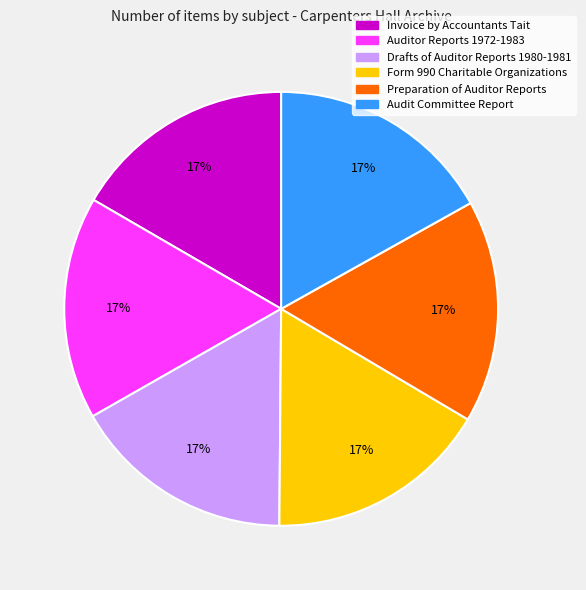

Approximately how many times larger is the value at Form 990 Charitable Organizations compared to Auditor Reports 1972-1983?

1.0